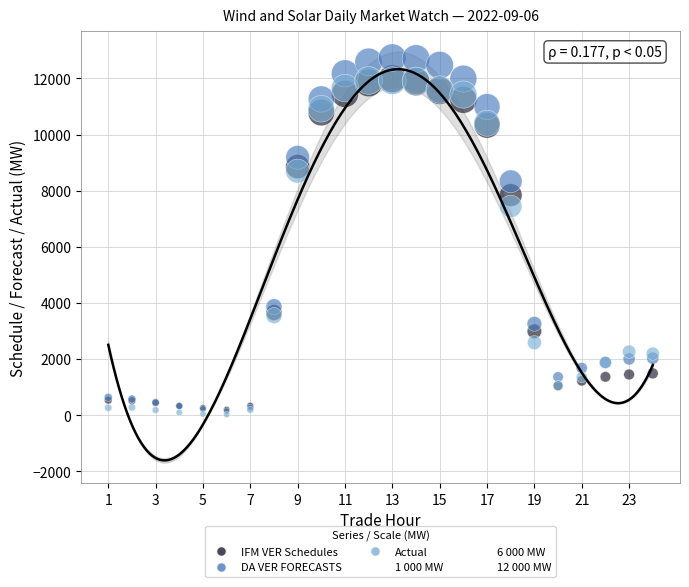

Which series contains the lowest Y value?

Actual